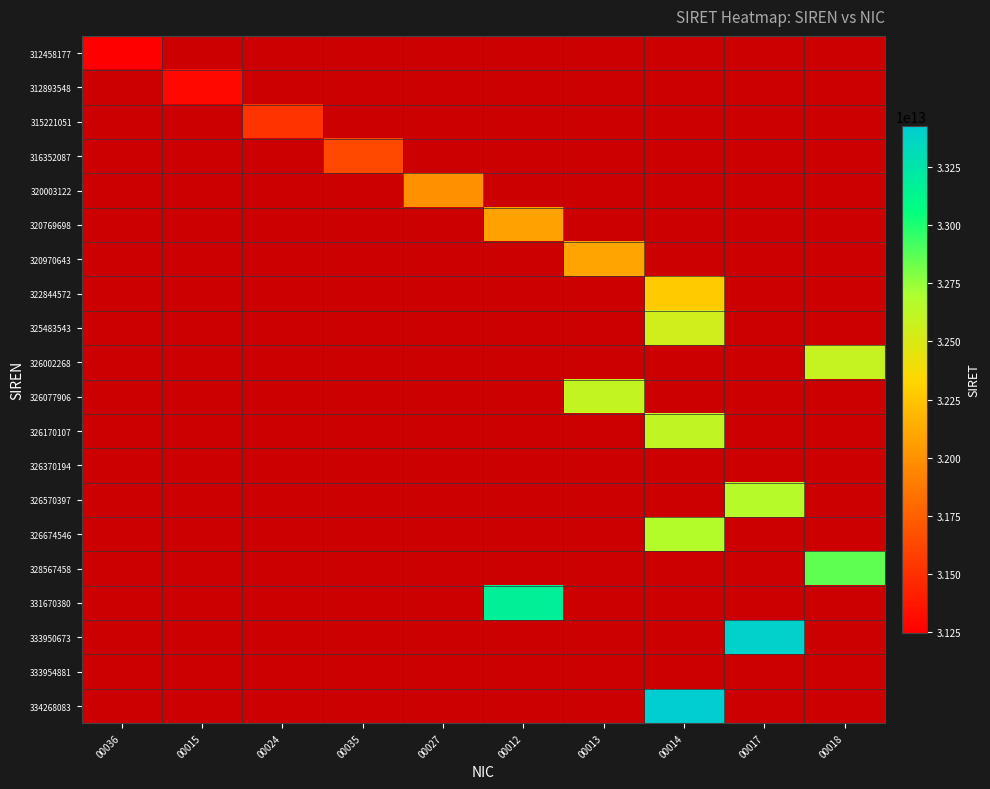

What is the greatest value displayed?

33426808300014.0